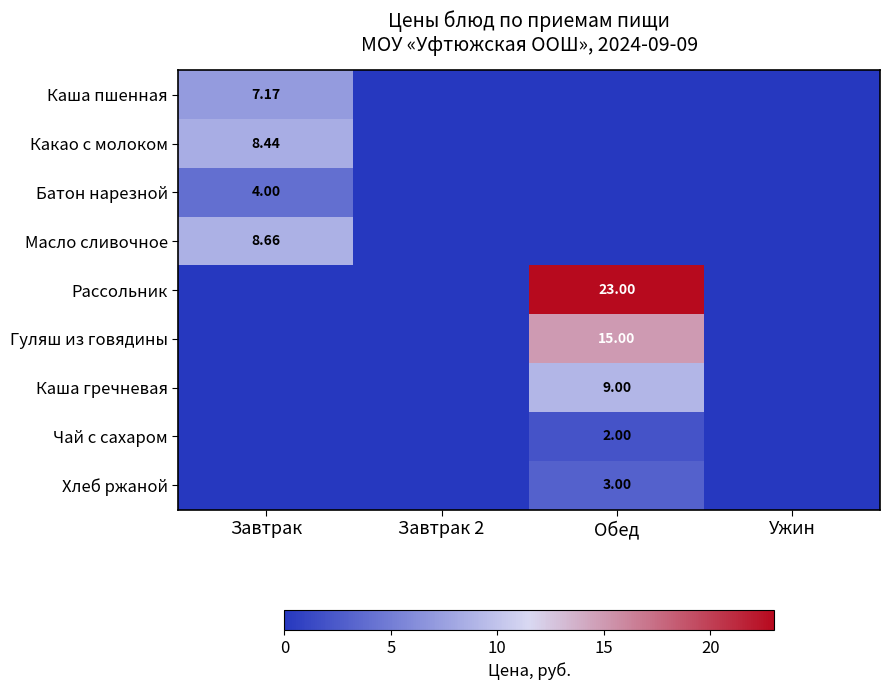

What is the highest value of the Батон нарезной series?

4.0